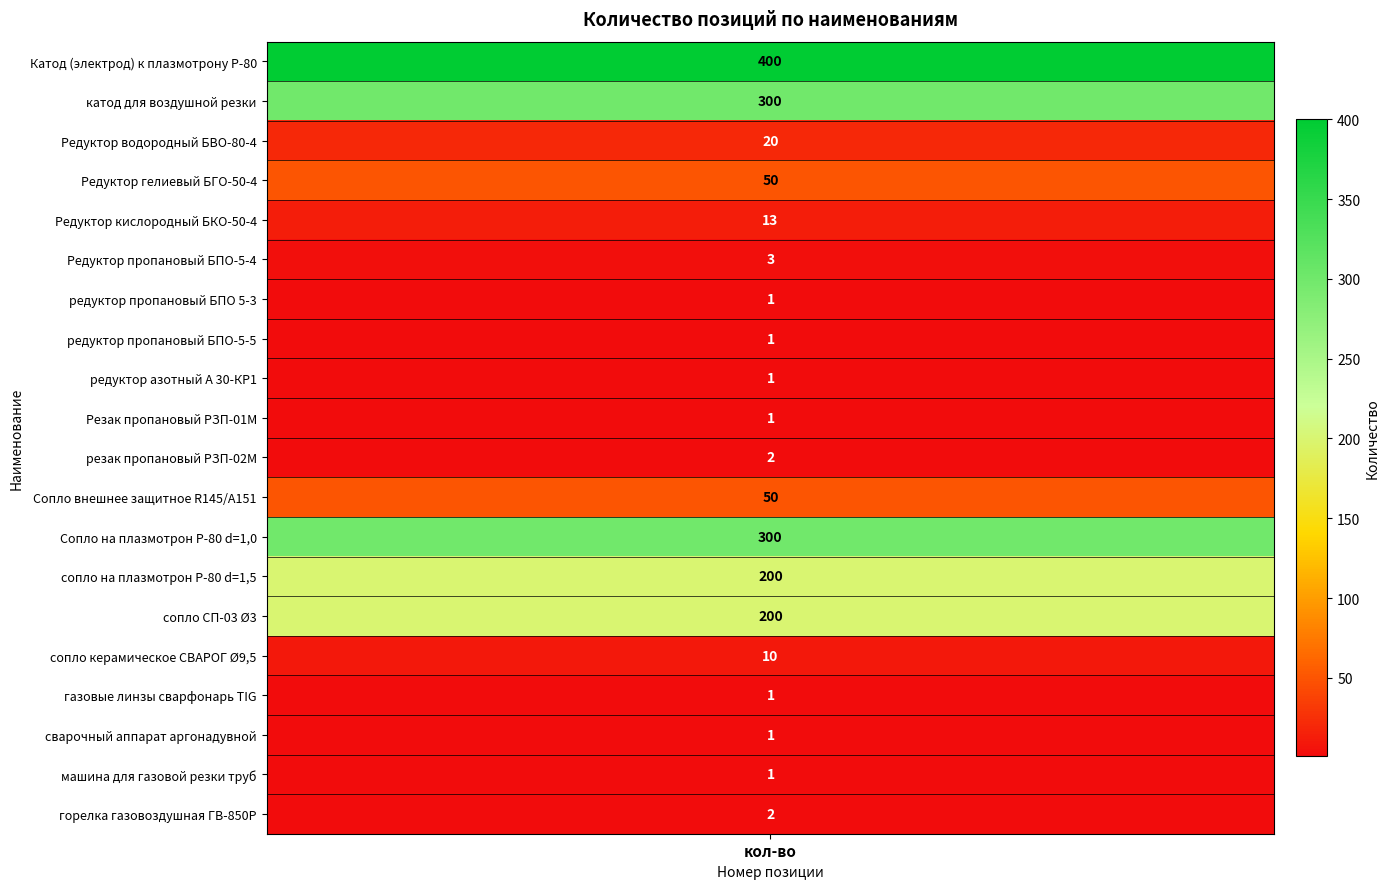

Rank the categories by value from lowest to highest.

6, 7, 8, 9, 16, 17, 18, 10, 19, 5, 15, 4, 2, 3, 11, 13, 14, 1, 12, 0